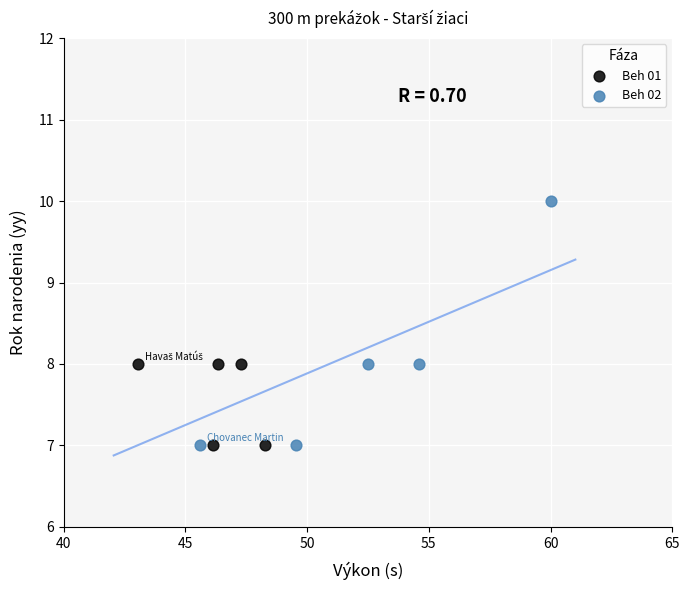

Which series contains the highest Y value?

Beh 02